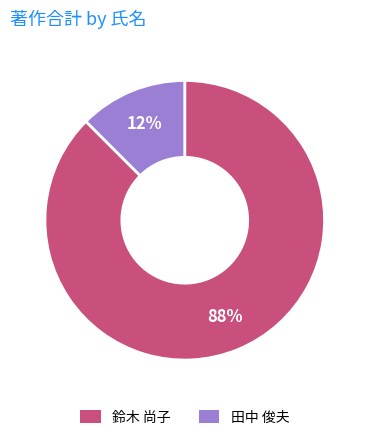

Between 鈴木 尚子 and 田中 俊夫, which is larger?

鈴木 尚子